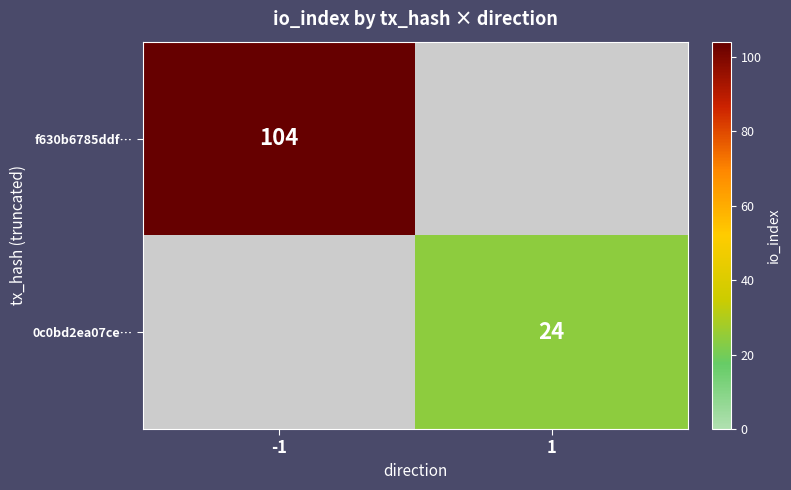

Is it true that f630b6785ddf… equals 26 at -1?

False